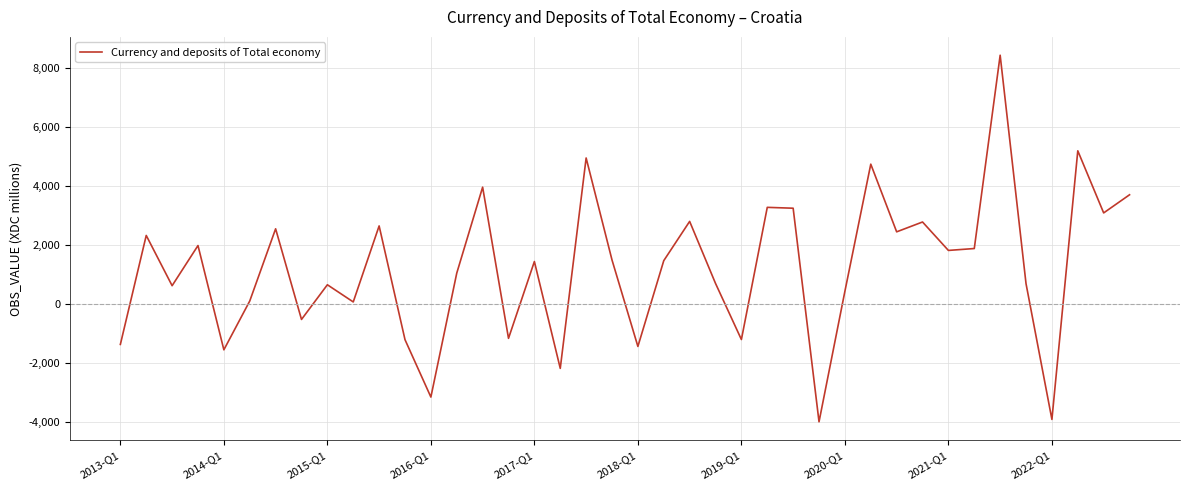

How many positive values are there?

29